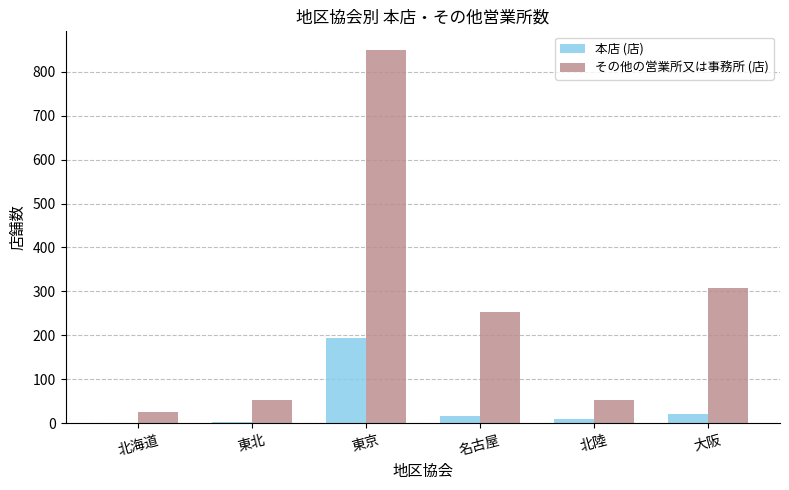

Between 東京 and 北陸, which series saw the biggest shift?

その他の営業所又は事務所 (店)